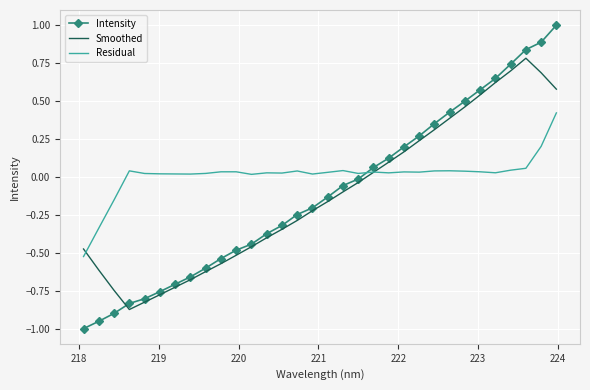

How many values in the Intensity series exceed 0?

13